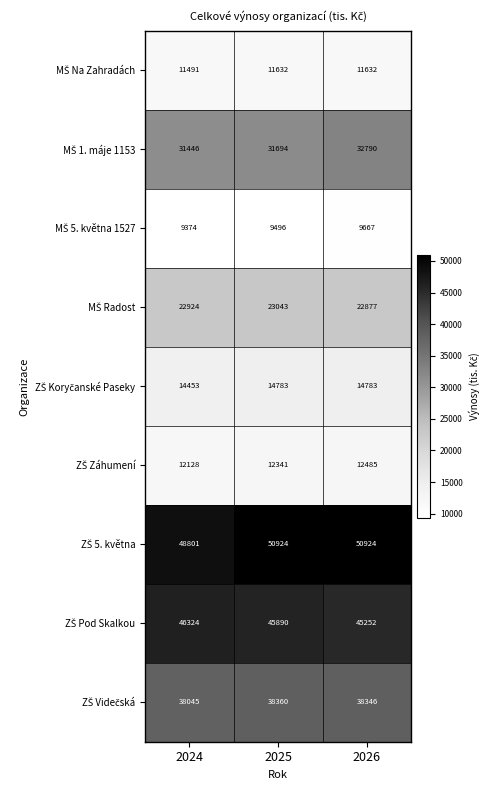

What is the spread (max minus min) of values at 2025?

41428